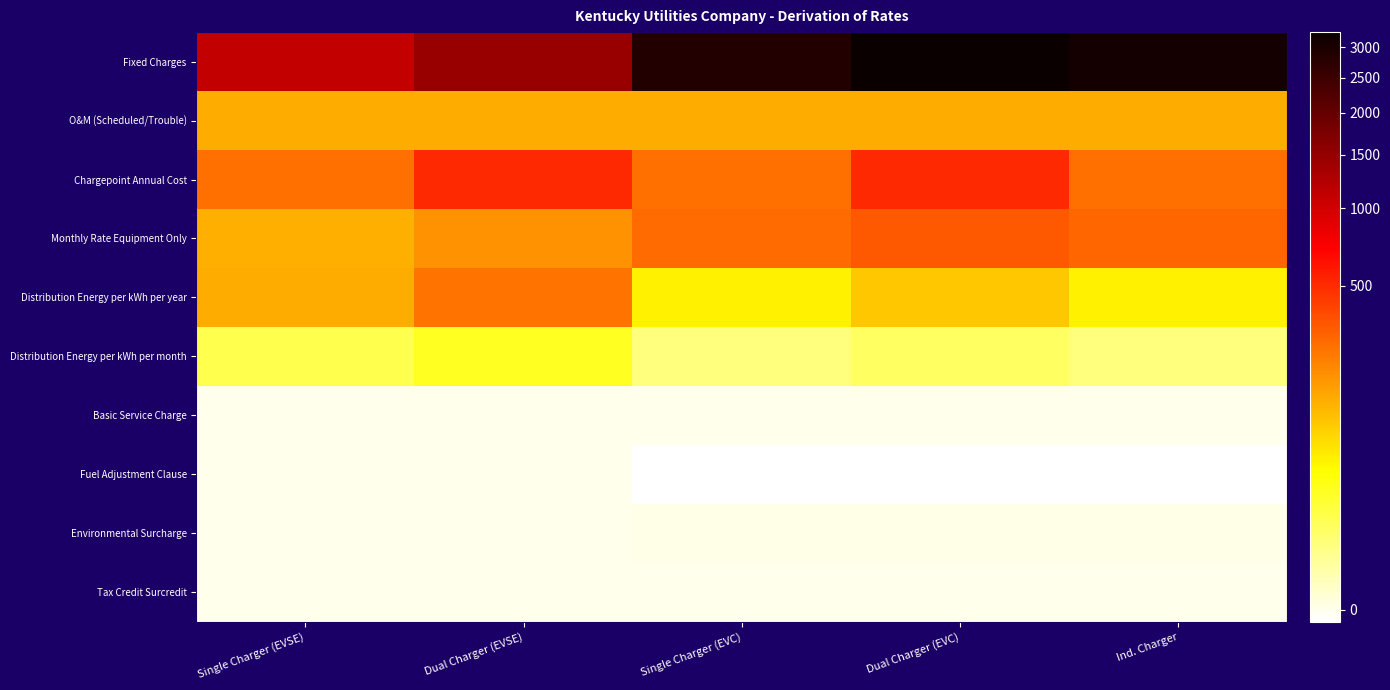

Reading left to right, what are all the values shown in this chart?

Fixed Charges: Single Charger (EVSE)=1106.9	Dual Charger (EVSE)=1475.4	Single Charger (EVC)=2898.8	Dual Charger (EVC)=3267.4	Ind. Charger=3083.1
O&M (Scheduled/Trouble): Single Charger (EVSE)=126.0	Dual Charger (EVSE)=126.0	Single Charger (EVC)=126.0	Dual Charger (EVC)=126.0	Ind. Charger=126.0
Chargepoint Annual Cost: Single Charger (EVSE)=255.0	Dual Charger (EVSE)=510.0	Single Charger (EVC)=255.0	Dual Charger (EVC)=510.0	Ind. Charger=255.0
Monthly Rate Equipment Only: Single Charger (EVSE)=124.0	Dual Charger (EVSE)=176.0	Single Charger (EVC)=273.3	Dual Charger (EVC)=325.3	Ind. Charger=288.7
Distribution Energy per kWh per year: Single Charger (EVSE)=125.9	Dual Charger (EVSE)=251.9	Single Charger (EVC)=43.6	Dual Charger (EVC)=87.2	Ind. Charger=43.6
Distribution Energy per kWh per month: Single Charger (EVSE)=10.5	Dual Charger (EVSE)=21.0	Single Charger (EVC)=3.6	Dual Charger (EVC)=7.3	Ind. Charger=3.6
Basic Service Charge: Single Charger (EVSE)=0.0	Dual Charger (EVSE)=0.0	Single Charger (EVC)=0.0	Dual Charger (EVC)=0.0	Ind. Charger=0.0
Fuel Adjustment Clause: Single Charger (EVSE)=0.0	Dual Charger (EVSE)=0.0	Single Charger (EVC)=-0.0	Dual Charger (EVC)=-0.0	Ind. Charger=-0.0
Environmental Surcharge: Single Charger (EVSE)=0.0	Dual Charger (EVSE)=0.0	Single Charger (EVC)=0.0	Dual Charger (EVC)=0.0	Ind. Charger=0.0
Tax Credit Surcredit: Single Charger (EVSE)=0.0	Dual Charger (EVSE)=0.0	Single Charger (EVC)=0.0	Dual Charger (EVC)=0.0	Ind. Charger=0.0